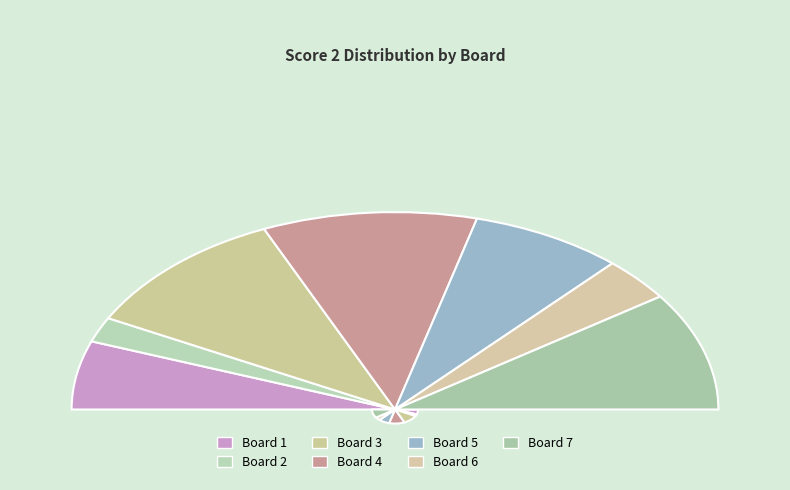

The 8 slice represents 0% of the pie. True or false?

True